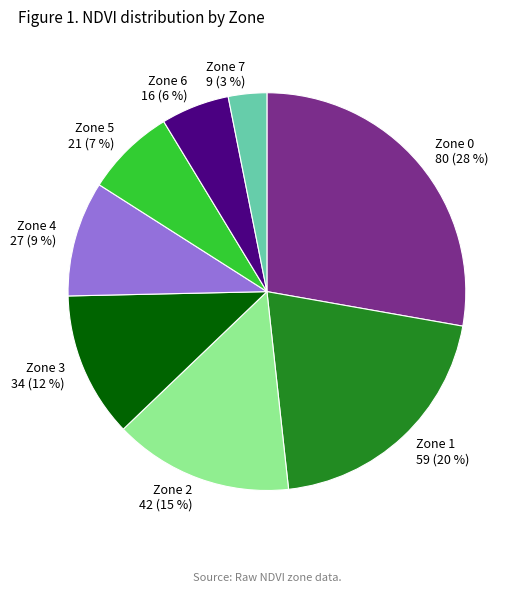

To the nearest percent, what portion does Zone 1 represent?

20%